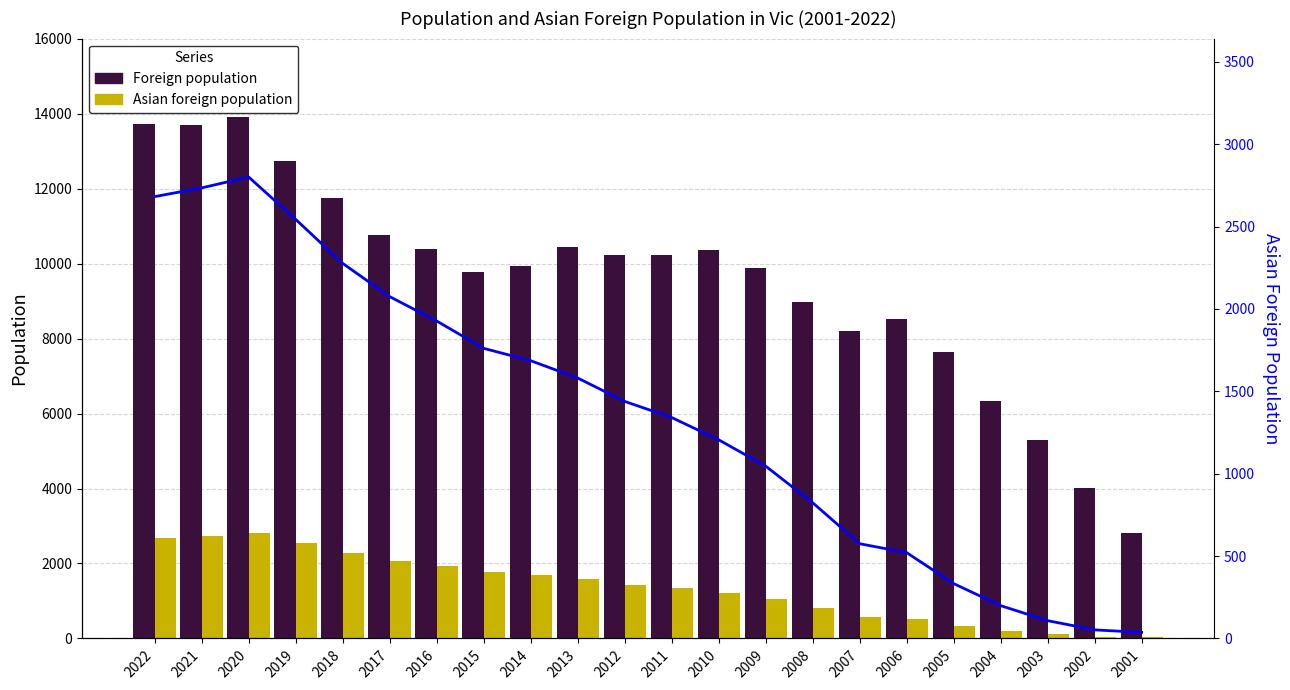

Reading left to right, transcribe all the data shown in this chart.

Foreign population: 13719	13702	13916	12747	11743	10764	10389	9763	9943	10430	10232	10218	10354	9875	8963	8195	8510	7650	6328	5295	4014	2817
Asian foreign population: 2682	2735	2801	2544	2277	2075	1927	1761	1686	1581	1439	1341	1206	1046	824	575	521	333	199	108	52	37
Asian pop. trend: 2682	2735	2801	2544	2277	2075	1927	1761	1686	1581	1439	1341	1206	1046	824	575	521	333	199	108	52	37